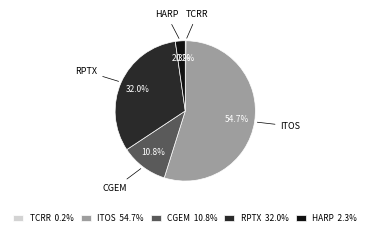

What is the largest slice in the pie chart?

ITOS 54.7%